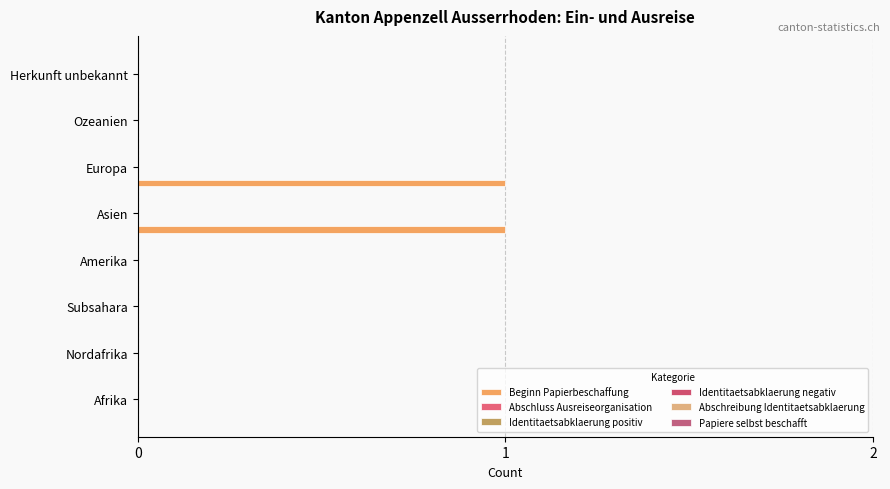

How many categories are shown in the chart?

8